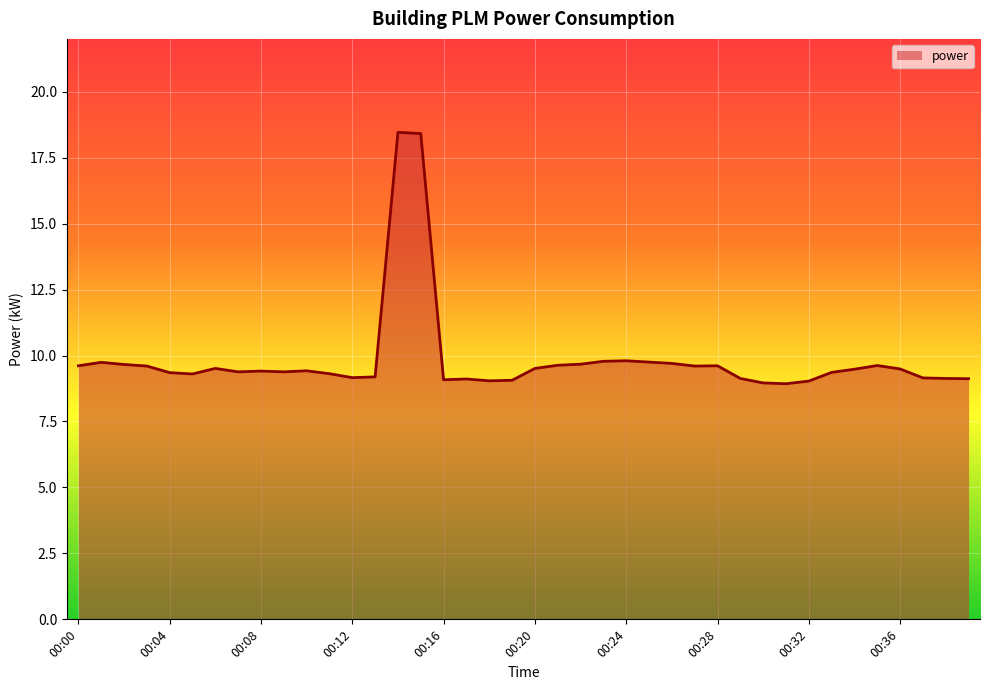

What is the difference between the maximum and minimum values?

9.5